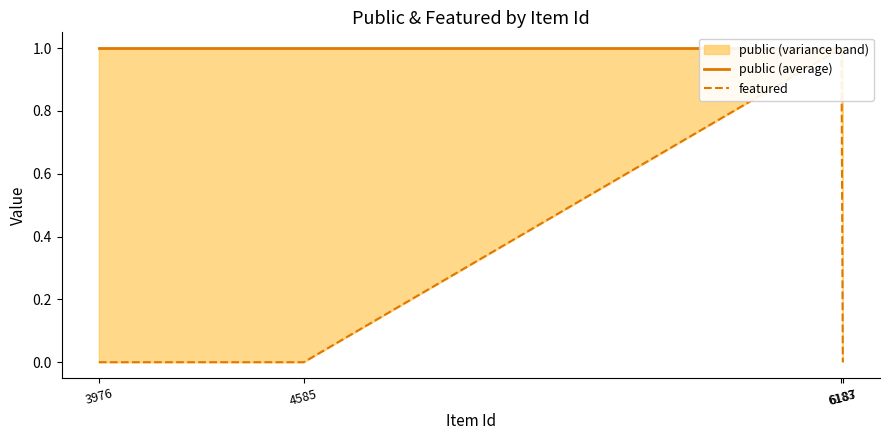

The value of public (average) at 6183 is 1. True or false?

True